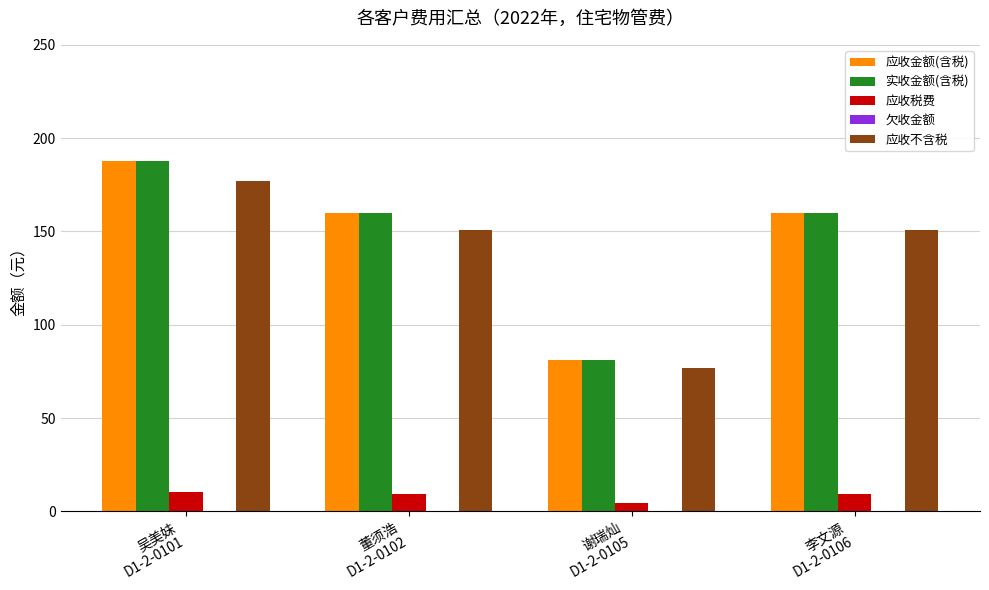

What is the label of the 3rd bar from the right?

董须浩
D1-2-0102